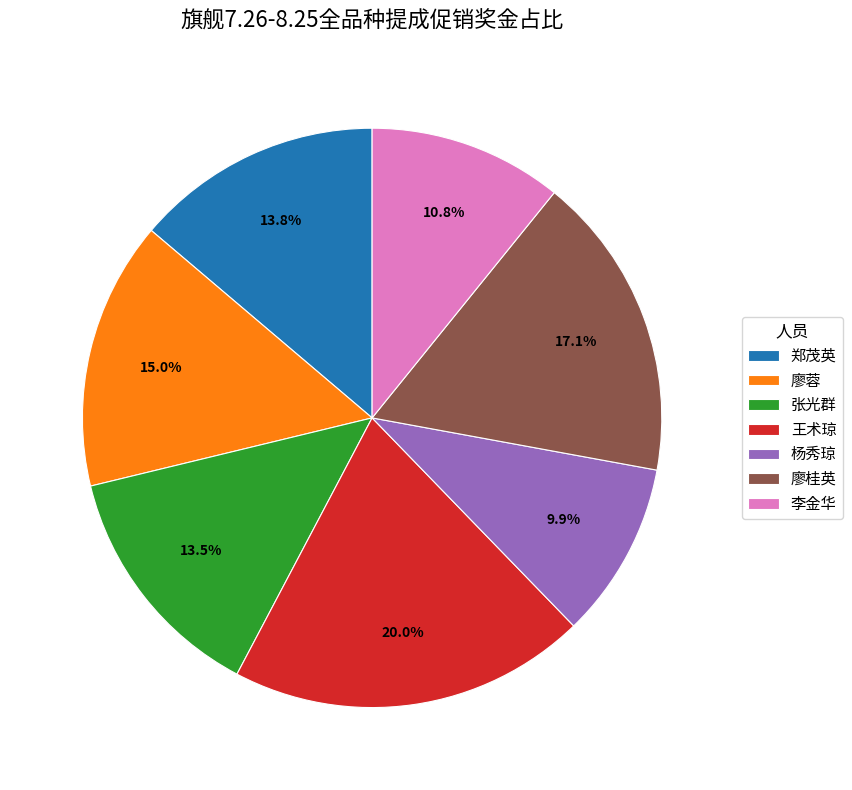

Is it true that 张光群 is 1% of the pie?

False